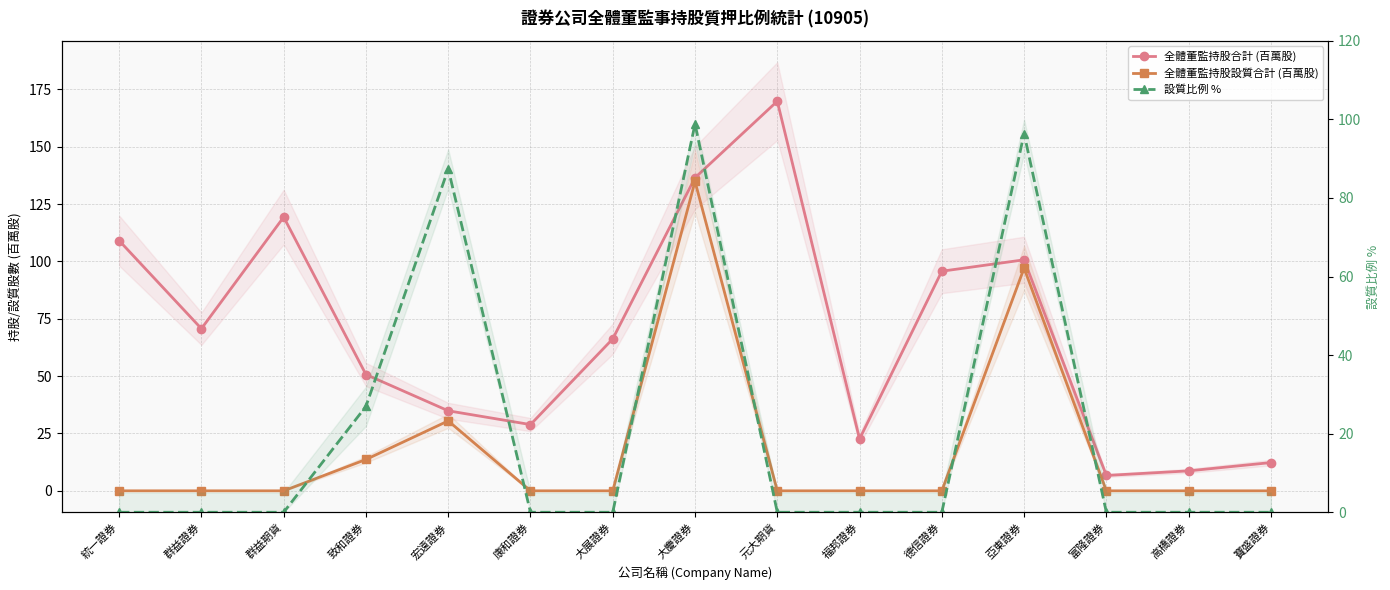

What is the highest value of the 全體董監持股設質合計 (百萬股) series?

134.9